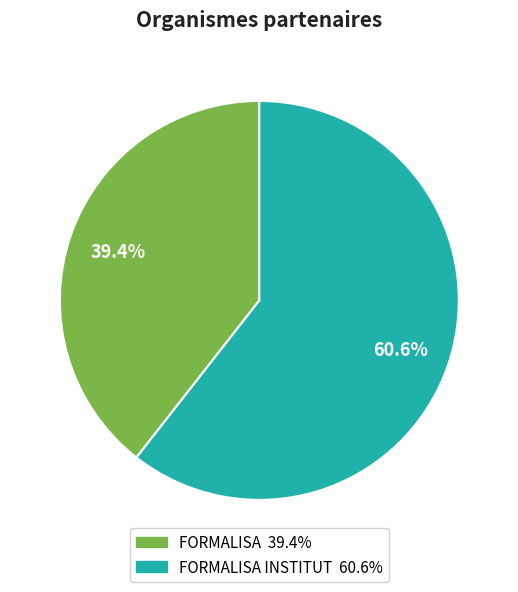

Count the number of slices in the pie.

2